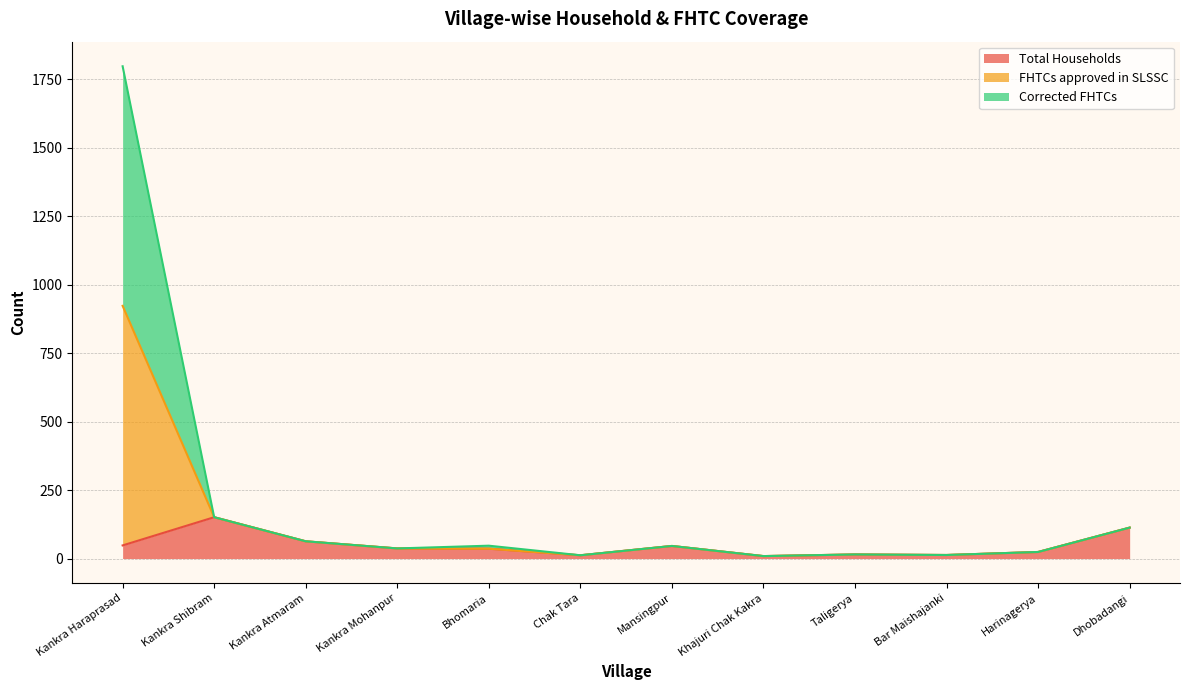

How many data points in Total Households are less than 37?

6